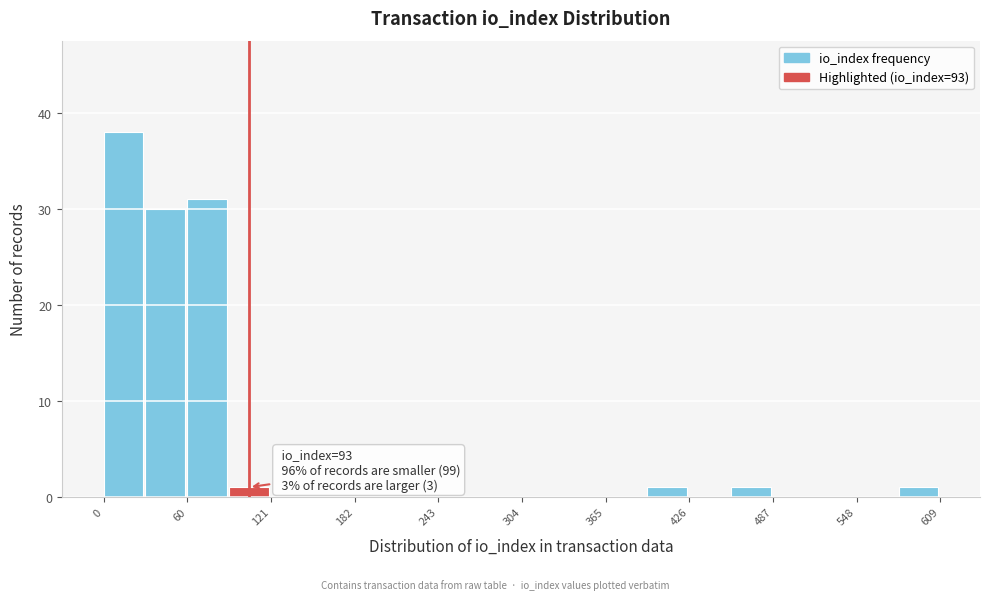

Around what value on the x-axis is the tallest bar? Give the approximate position of its centre, as read against the axis.

10